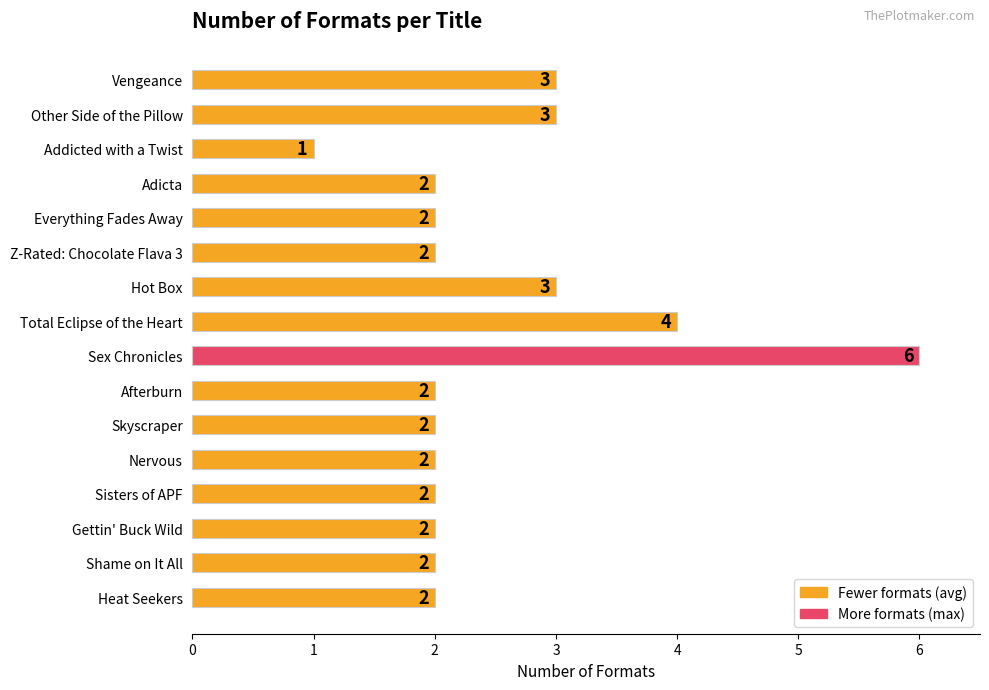

What is the label of the 5th bar from the bottom?

Nervous